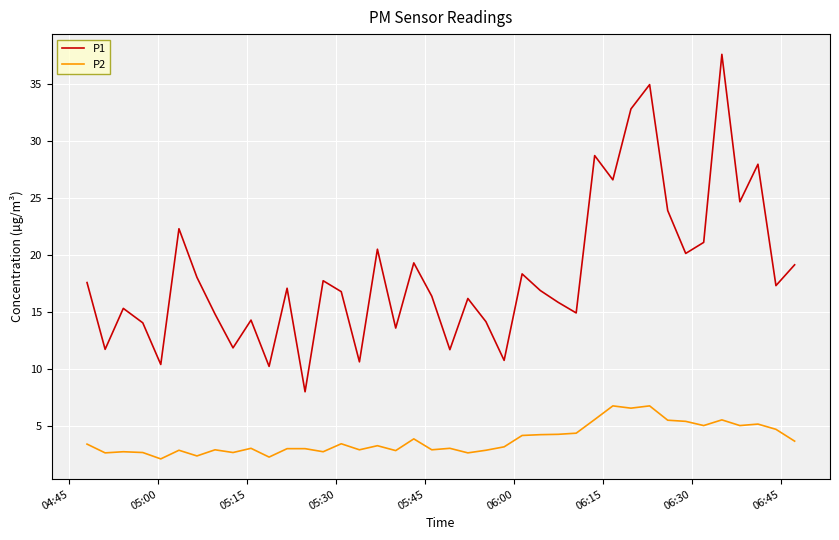

Which series has the widest spread of values?

P1